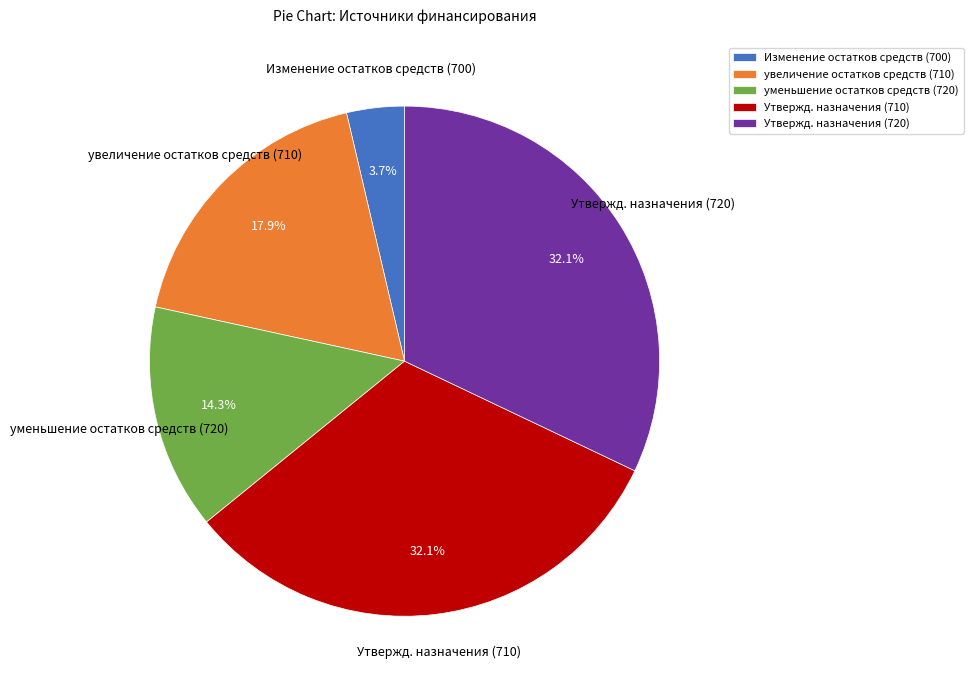

To the nearest percent, what is the average slice percentage?

20%